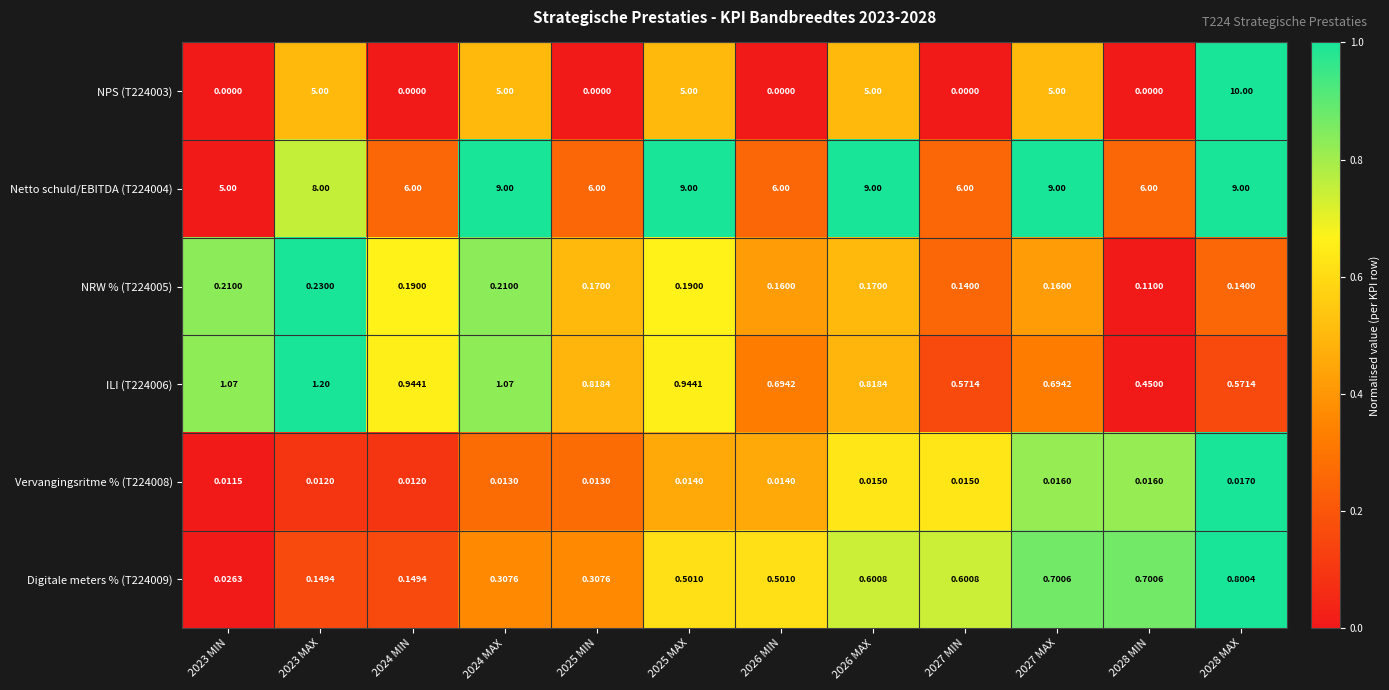

Is the value of NPS (T224003) at 2023 MIN greater than the value of Digitale meters % (T224009) at 2025 MIN?

No